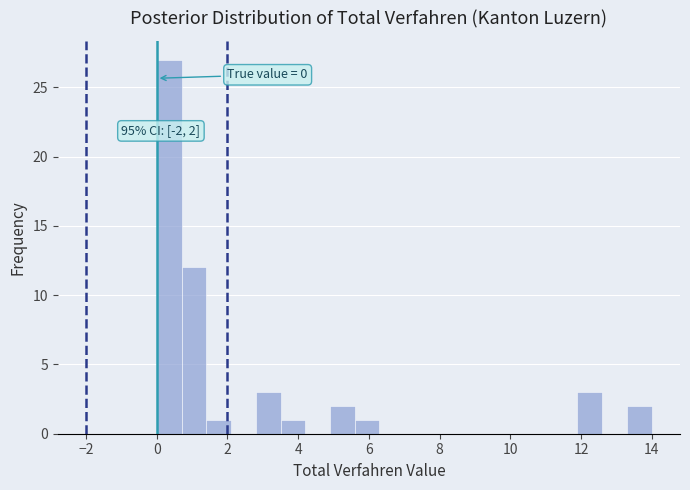

Around what value on the x-axis is the tallest bar? Give the approximate position of its centre, as read against the axis.

0.4